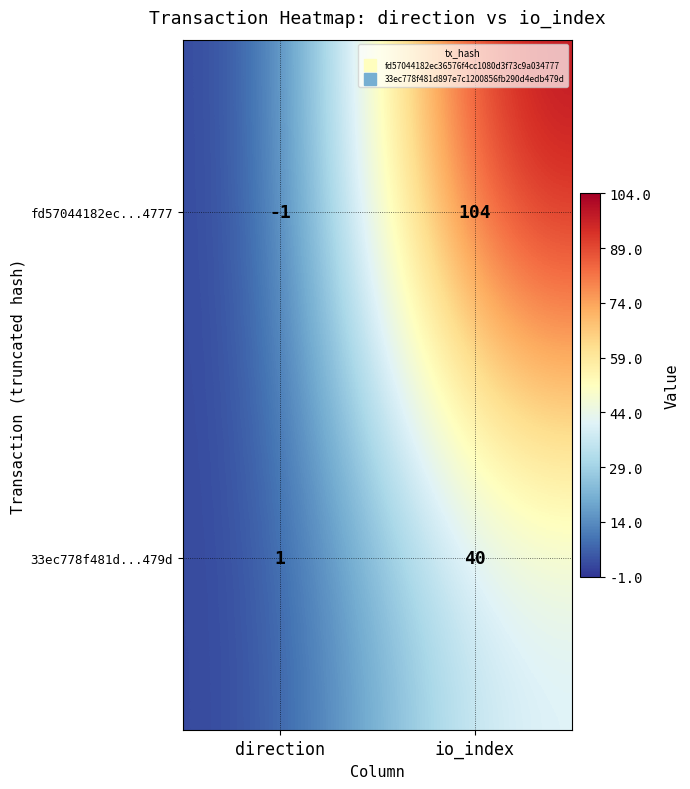

Which series has the largest range (max minus min)?

fd57044182ec...4777